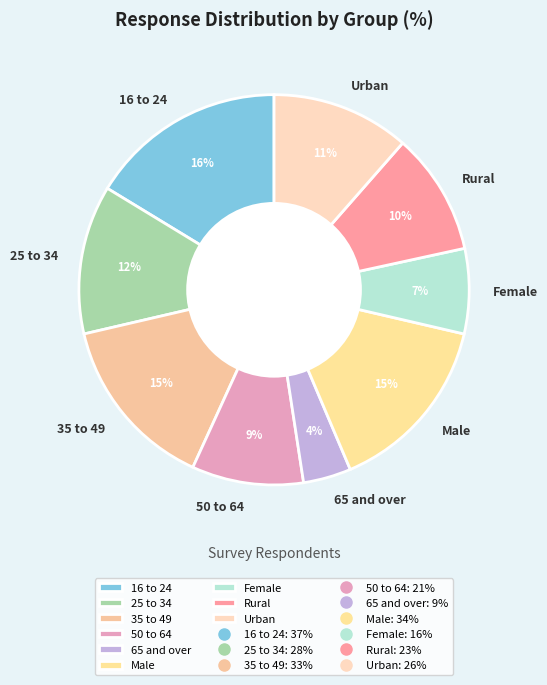

Is the sum of 16 to 24 and 35 to 49 greater than half?

No